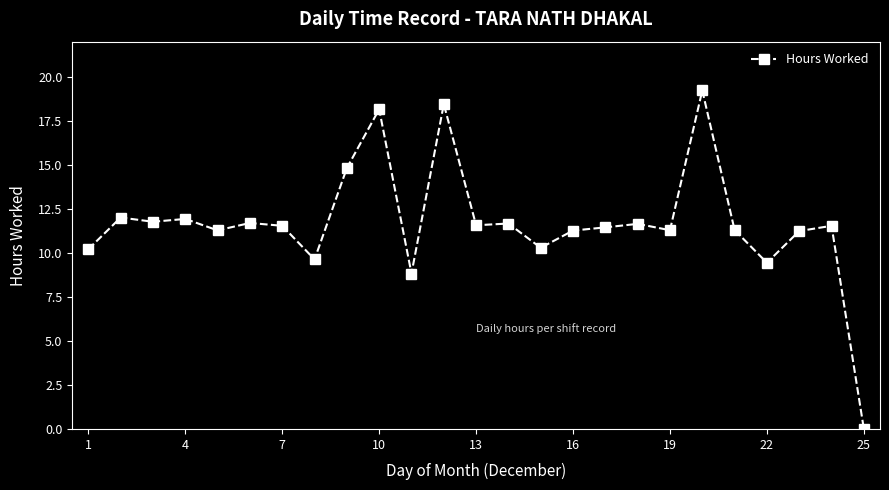

True or false: there are more than 0 points higher than both neighbors.

True